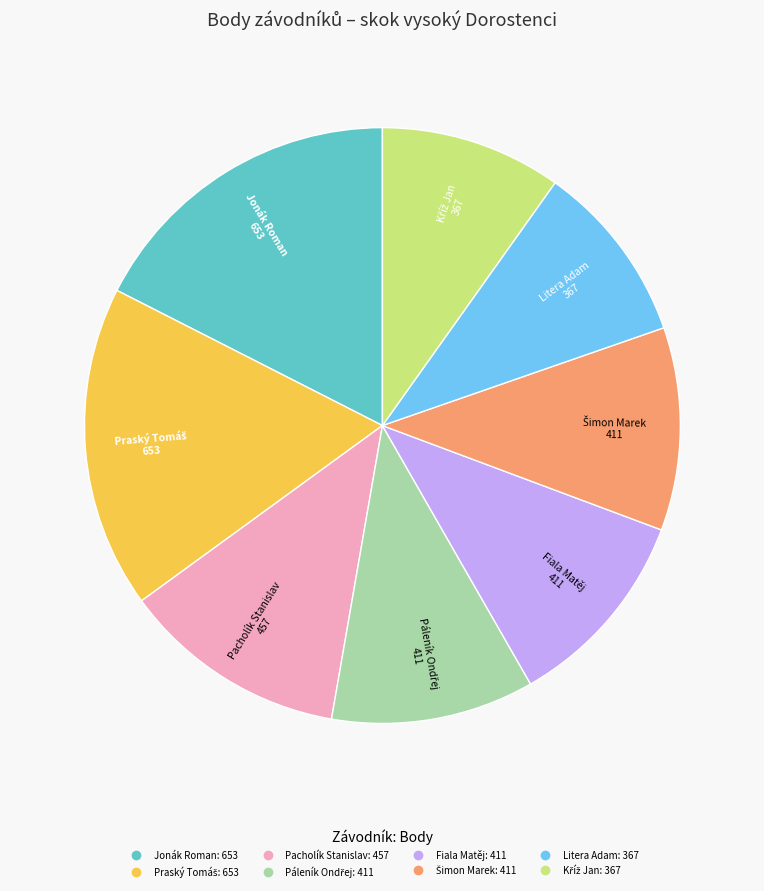

Is there any slice that represents more than half of the pie?

No